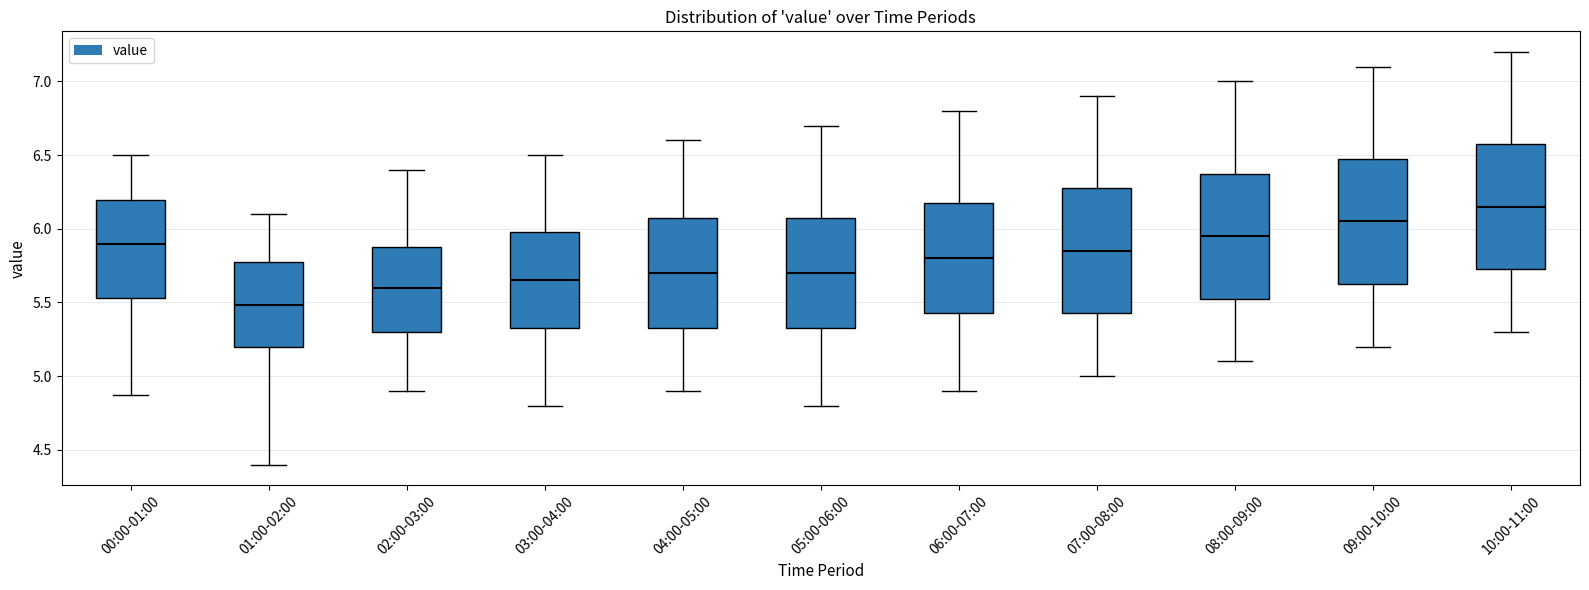

Which box has the highest median line?

10:00-11:00